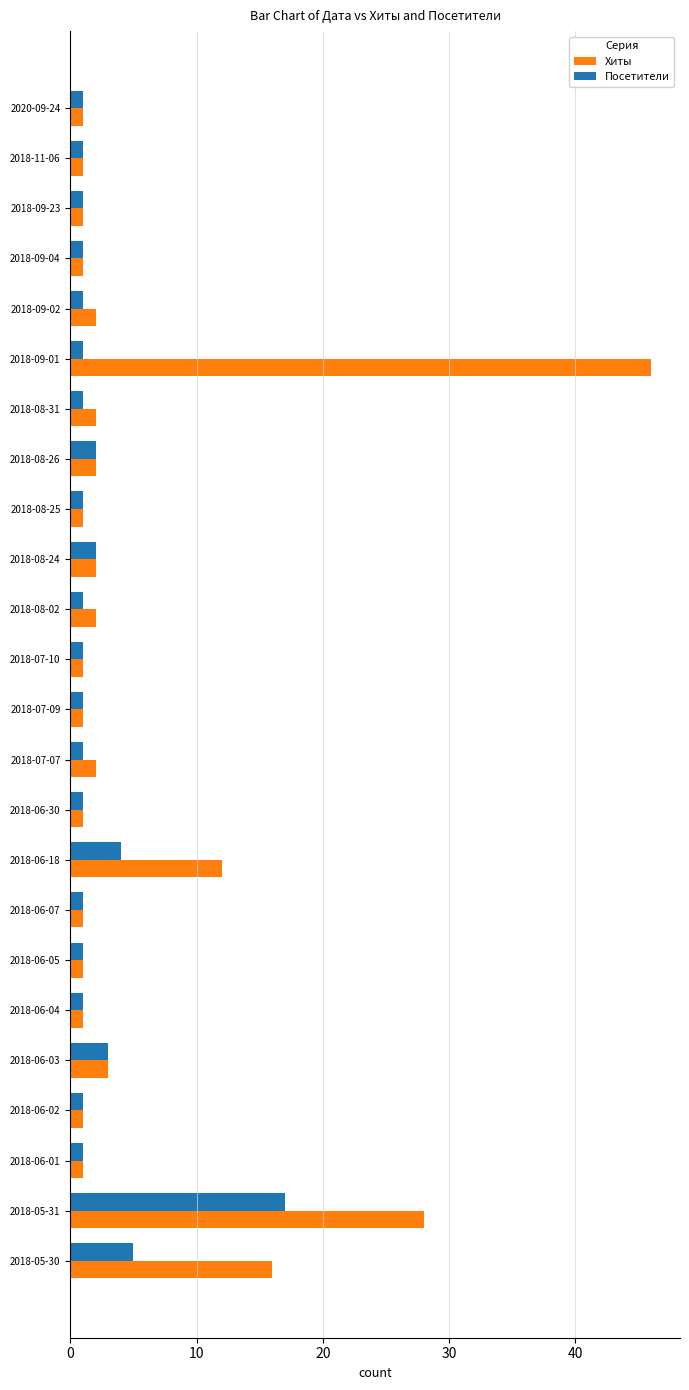

Which series has the largest total across all categories?

Хиты